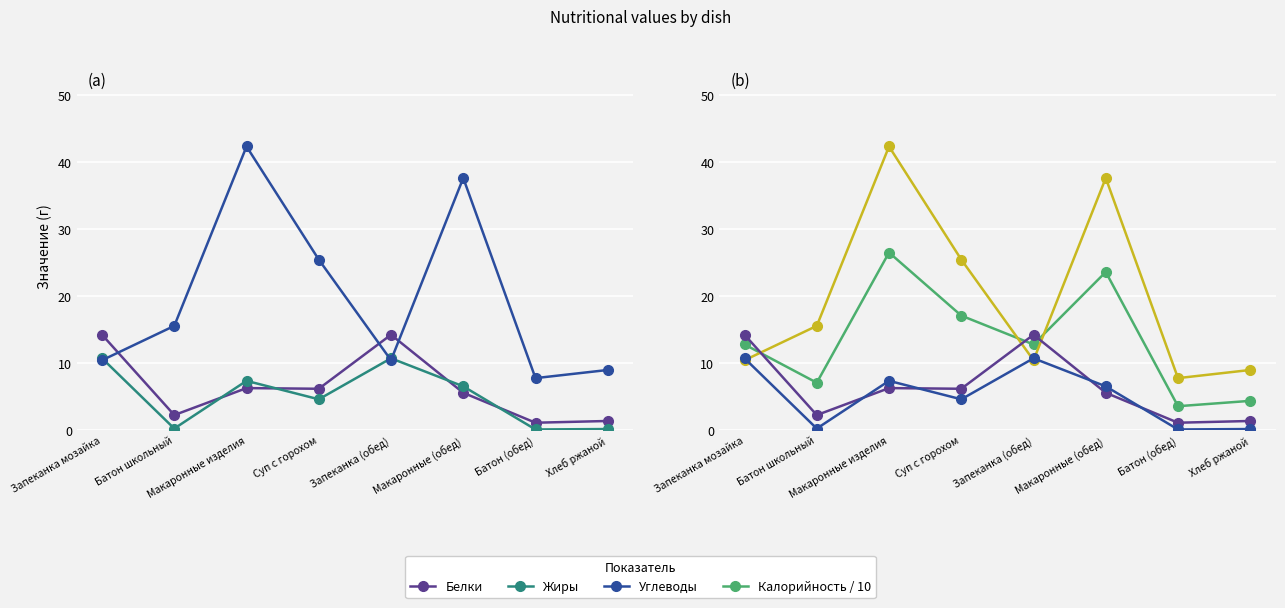

Reading right to left, what are all the values shown in this chart?

Белки: 1.4	1.1	5.6	14.2	6.2	6.3	2.3	14.2
Жиры: 0.2	0.1	6.6	10.7	4.6	7.4	0.3	10.7
Углеводы: 9.0	7.8	37.6	10.4	25.4	42.3	15.6	10.4
Калорийность / 10: 4.4	3.6	23.6	12.8	17.1	26.5	7.1	12.8